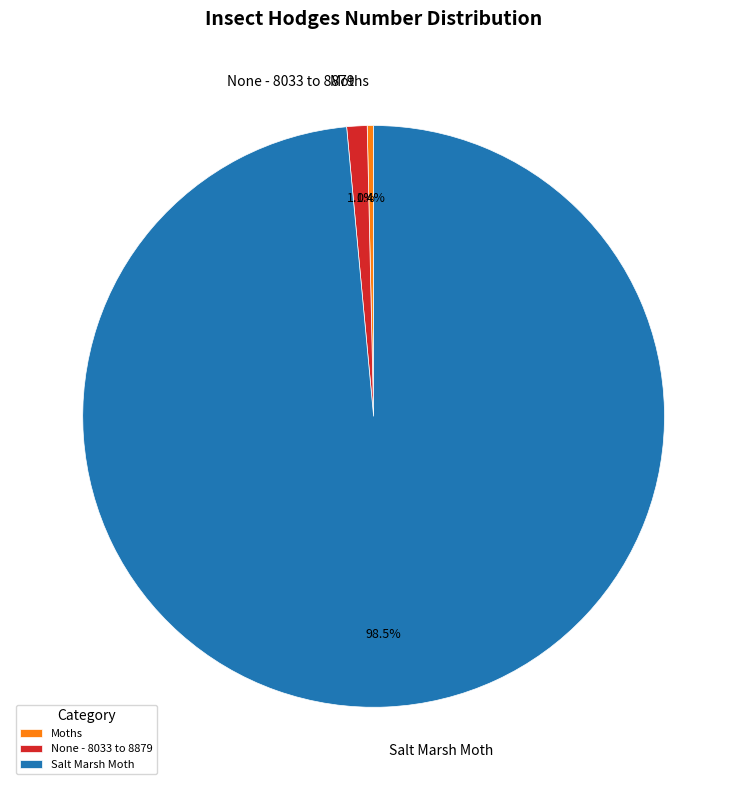

To the nearest percent, what is the combined percentage of Salt Marsh Moth and Moths?

99%